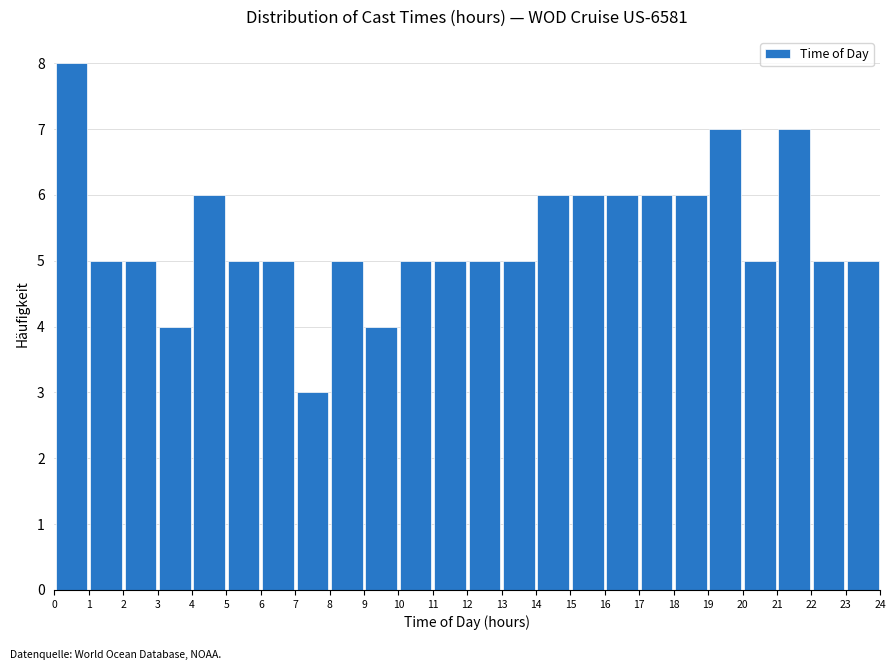

Reading left to right, transcribe this chart: for each bar, give the range it covers on the x-axis and its height. The values are not printed on the chart, so give them approximately, as read against the axis.

0 to 1: 8
1 to 2: 5
2 to 3: 5
3 to 4: 4
4 to 5: 6
5 to 6: 5
6 to 7: 5
7 to 8: 3
8 to 9: 5
9 to 10: 4
10 to 11: 5
11 to 12: 5
12 to 13: 5
13 to 14: 5
14 to 15: 6
15 to 16: 6
16 to 17: 6
17 to 18: 6
18 to 19: 6
19 to 20: 7
20 to 21: 5
21 to 22: 7
22 to 23: 5
23 to 24: 5